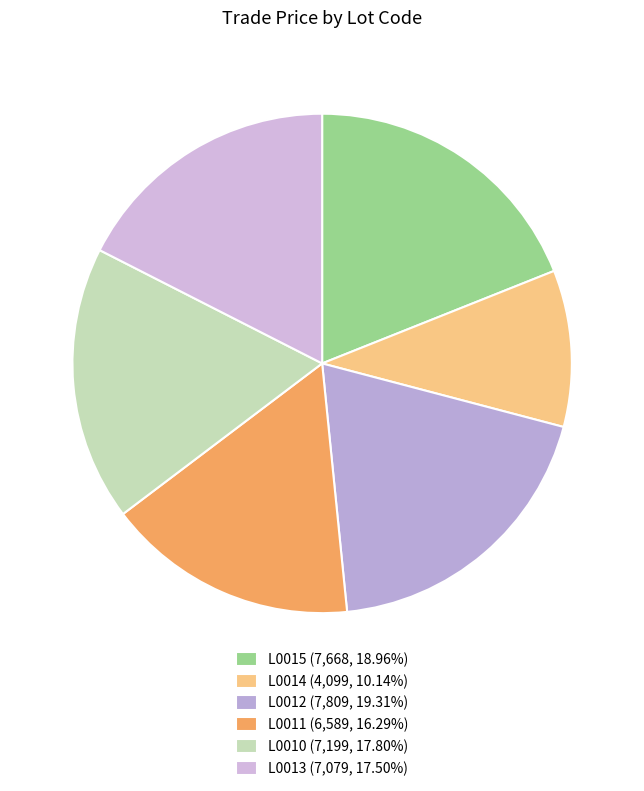

How many slices are in this pie chart?

6